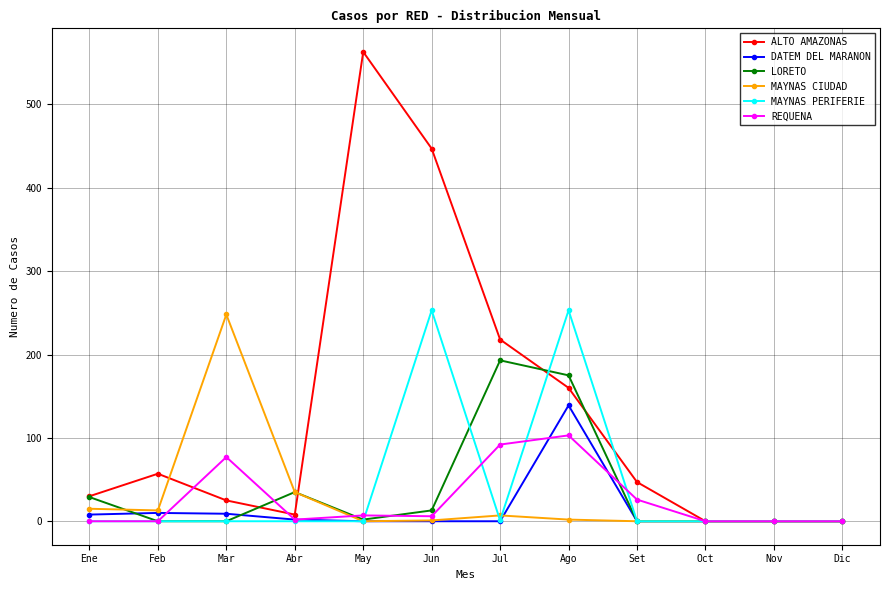

Is it true that ALTO AMAZONAS equals 0 at Dic?

True